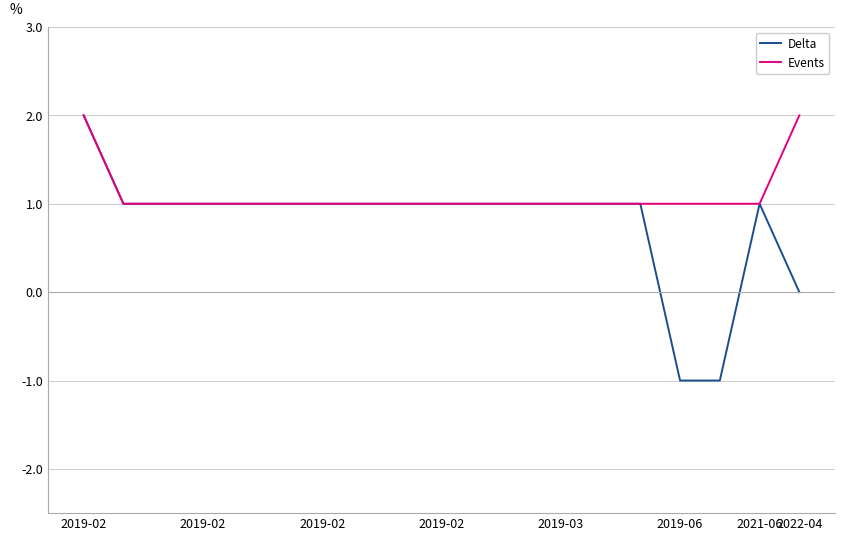

Which series has the widest spread of values?

Delta